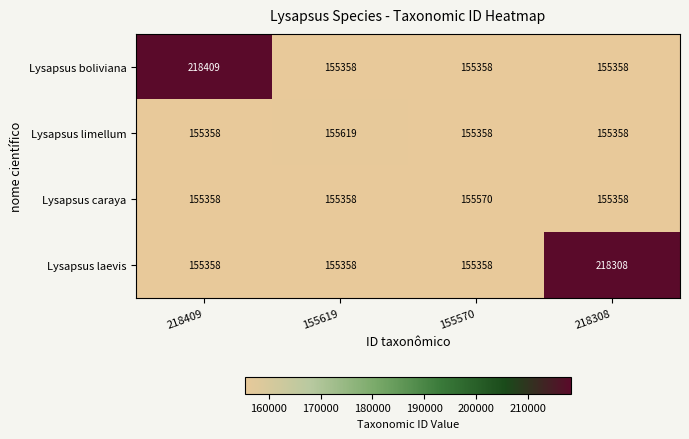

The value of Lysapsus laevis at 155619 is 55446. True or false?

False